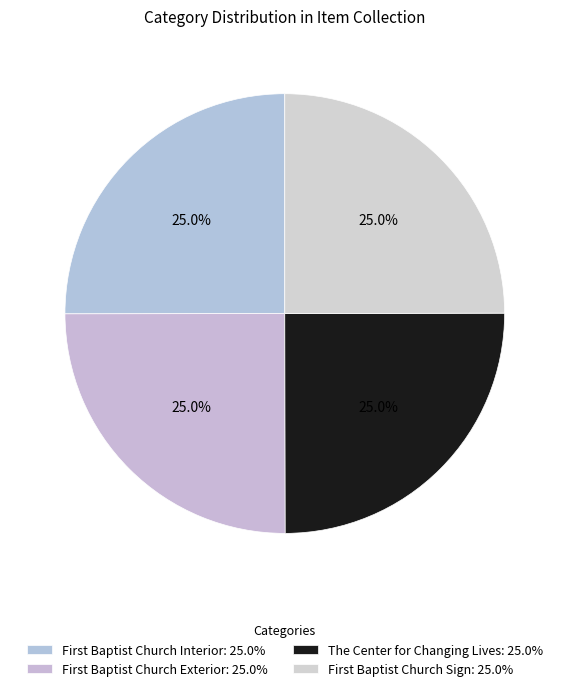

Count the number of slices in the pie.

4